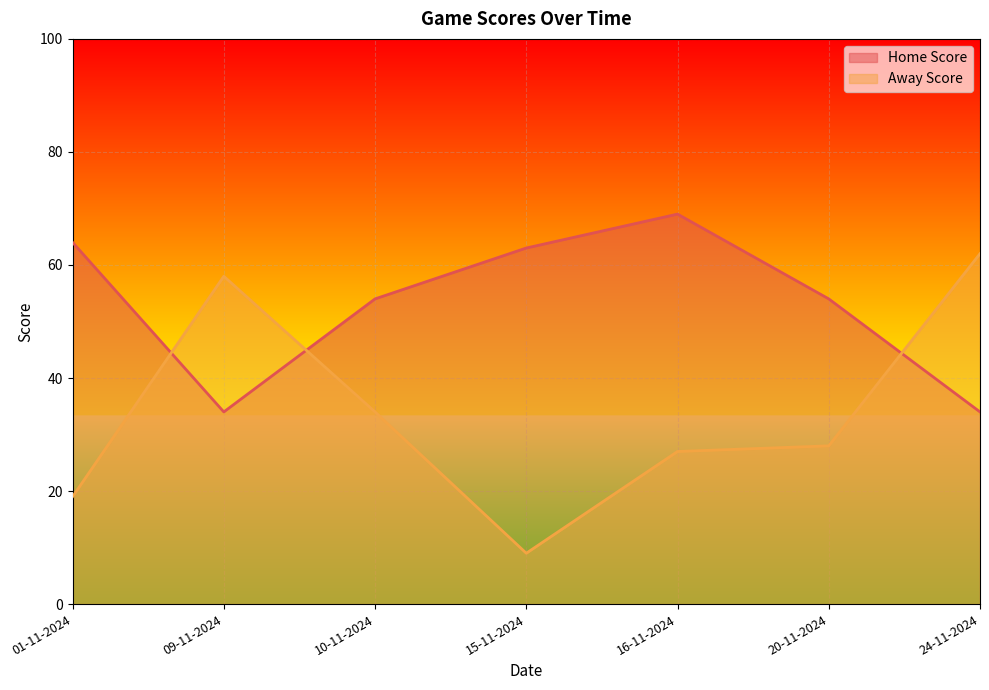

How many interior local peaks does the Home Score series have?

1